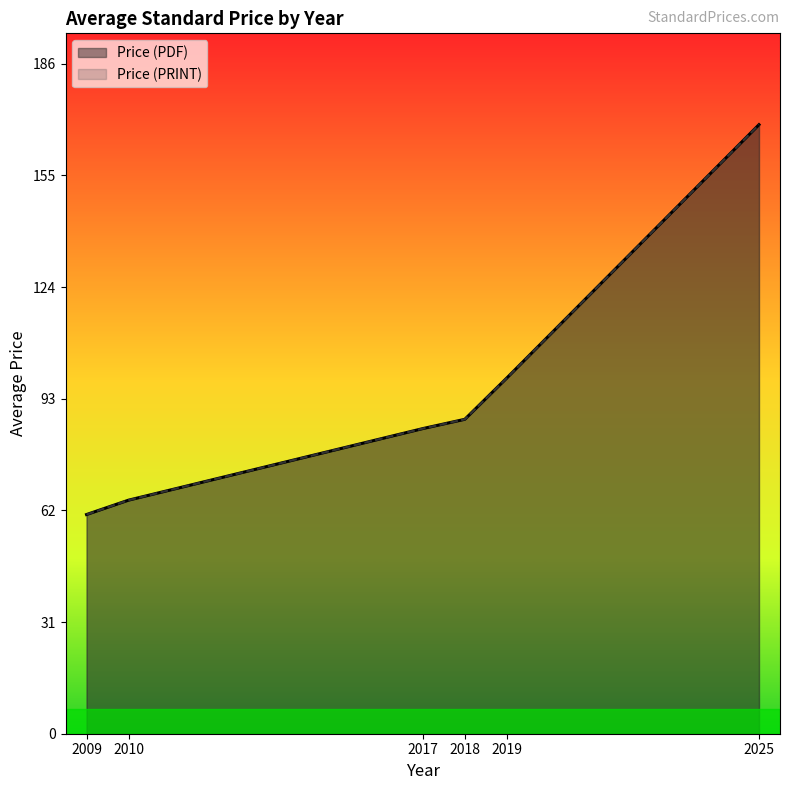

Does the chart display data point markers on the line(s)?

No